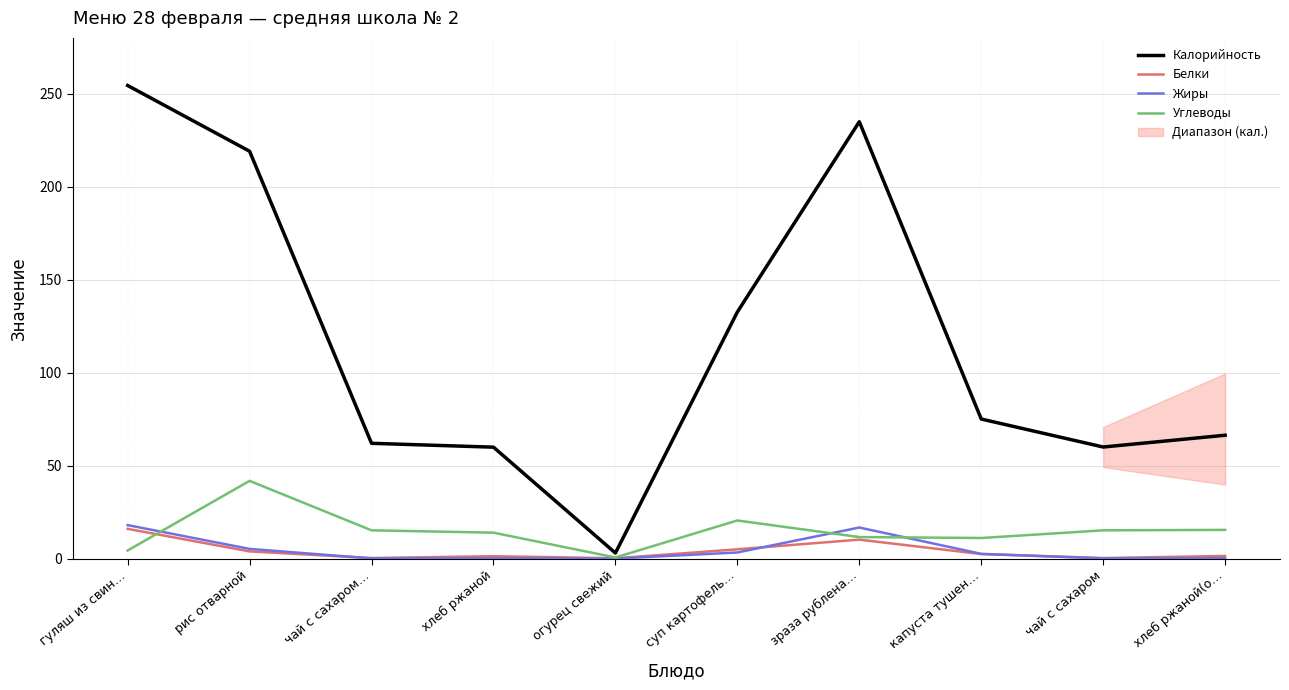

True or false: Углеводы has more than 1 points higher than both neighbors.

True